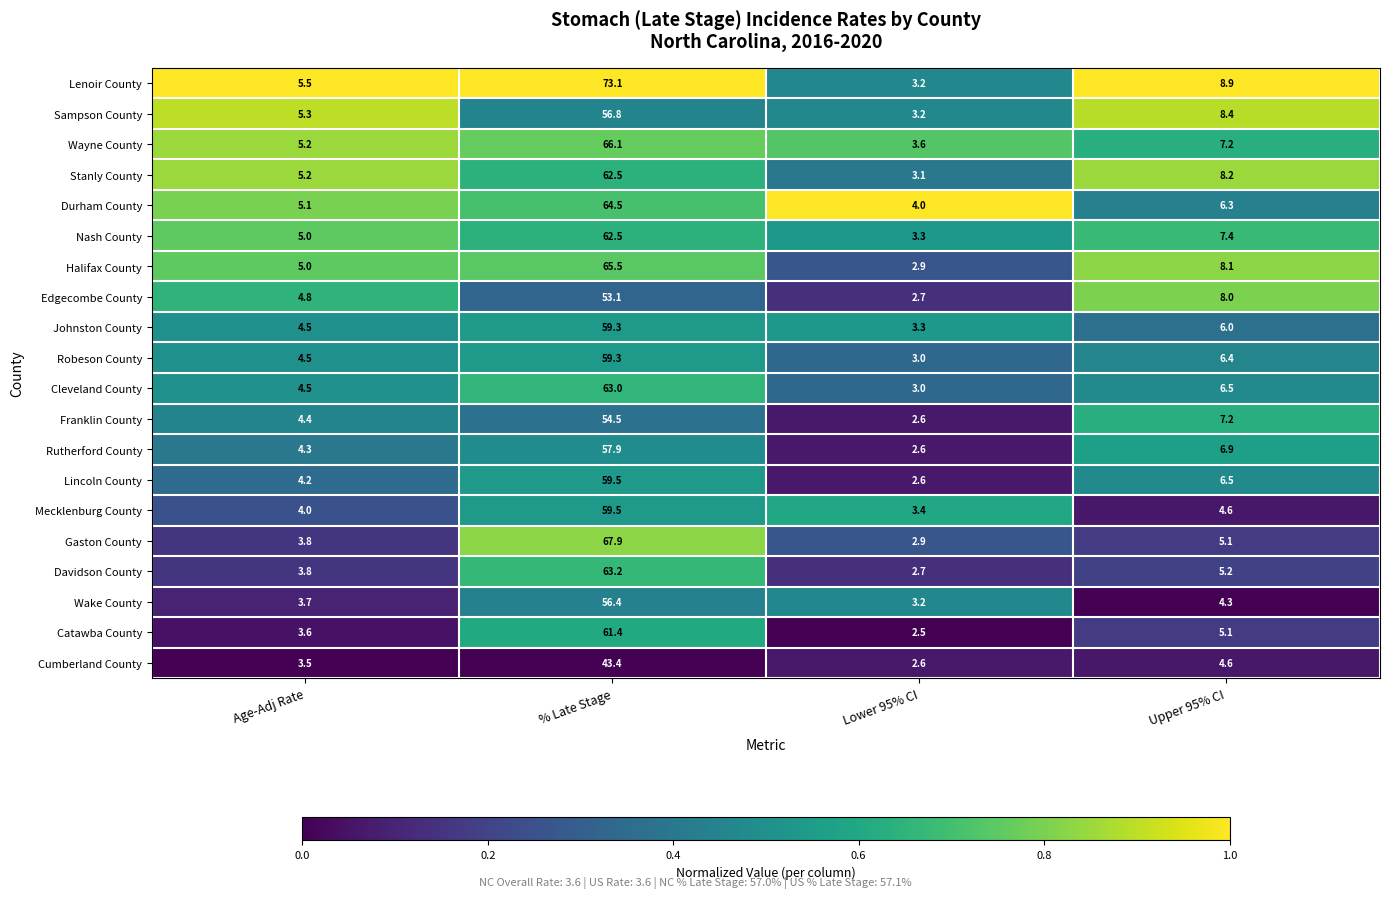

What is the average value of the Davidson County series?

18.7